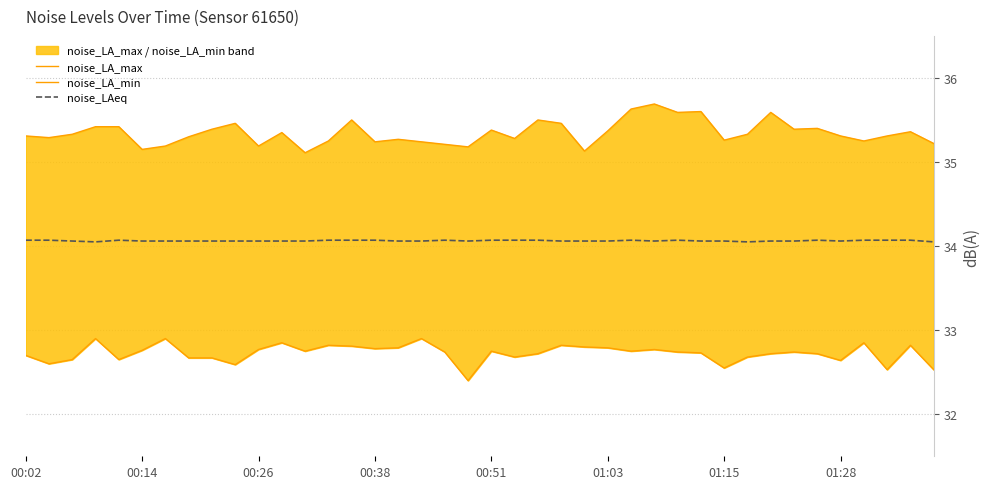

Is it true that noise_LAeq equals 34.1 at 00:02?

True